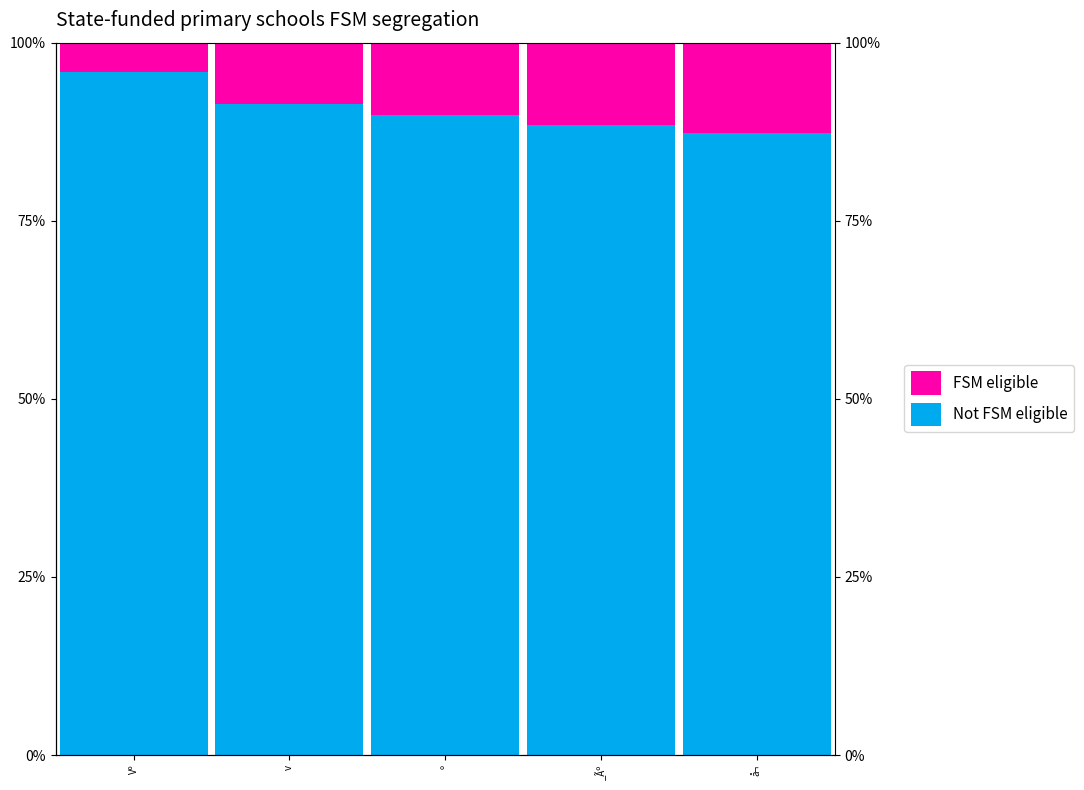

Rank the series by their maximum value, from highest to lowest.

Not FSM eligible, FSM eligible